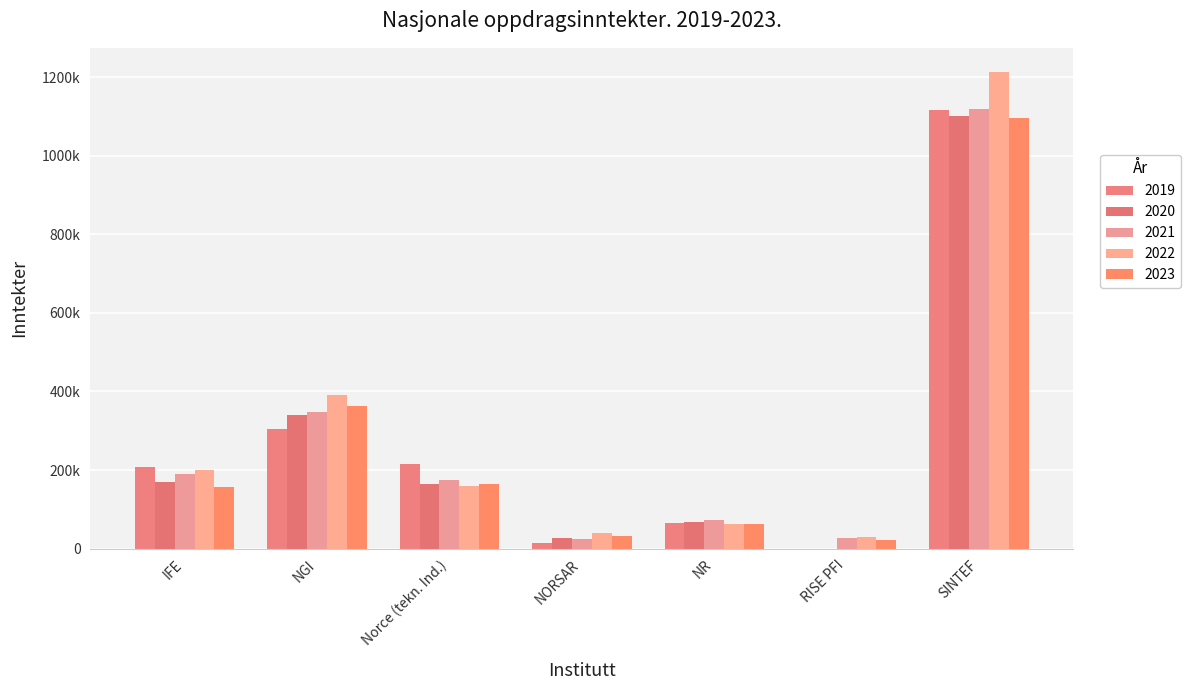

What is the total value across all series at NGI?

1746149